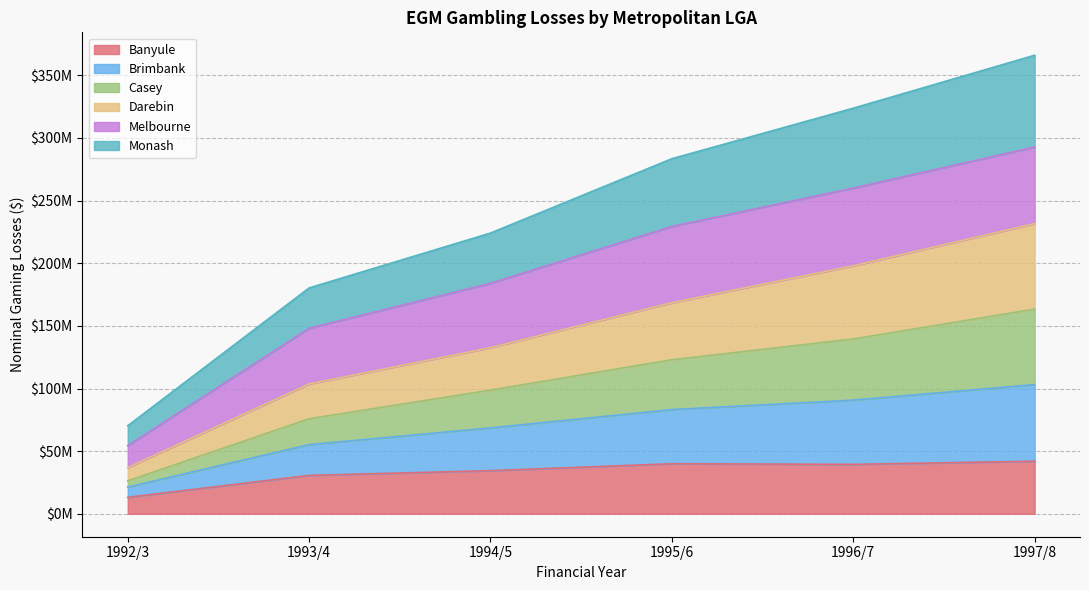

True or false: Casey and Banyule intersect in this chart.

False